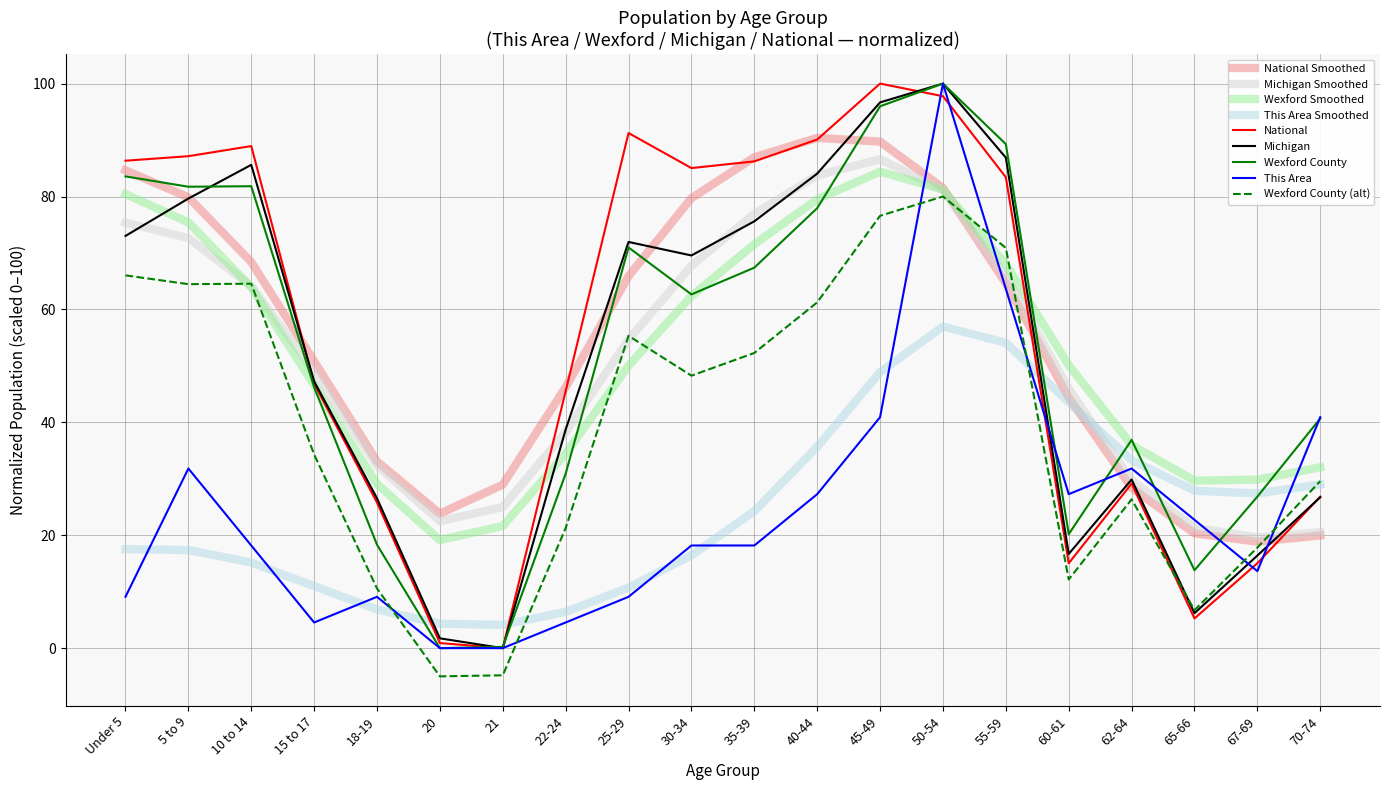

True or false: Michigan and Wexford County cross at least once.

True